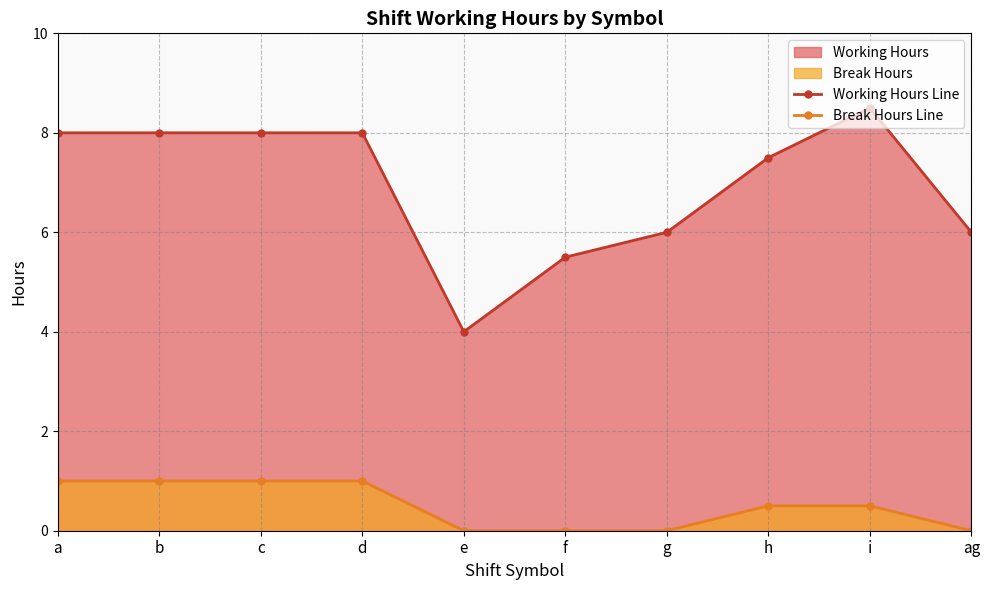

How many data points does each series have?

10